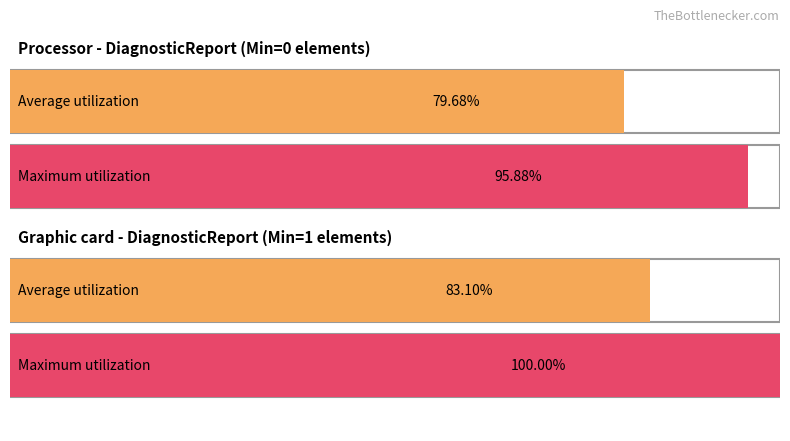

Does the chart contain stacked bars?

No